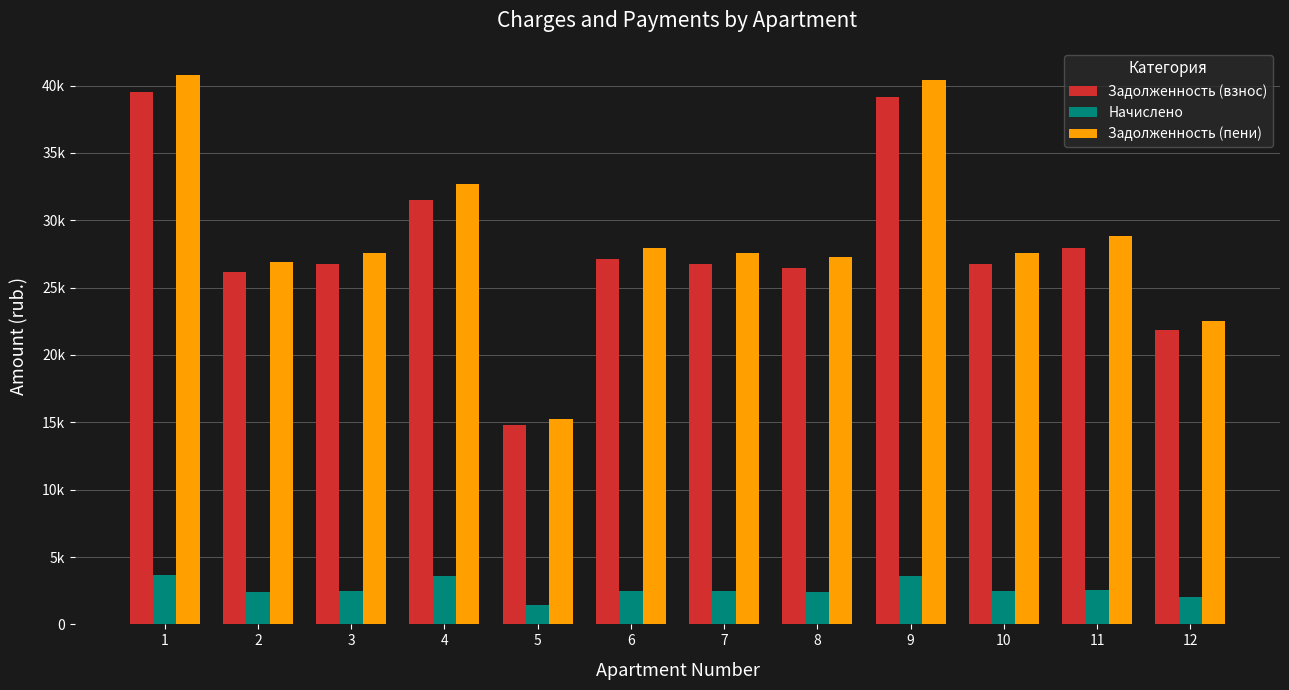

Reading left to right, extract all data points from this chart.

Задолженность (взнос): 1=39552.1	2=26125.1	3=26732.6	4=31522.9	5=14796.6	6=27097.1	7=26732.6	8=26489.5	9=39187.7	10=26732.6	11=27947.8	12=21872.2
Начислено: 1=3632.6	2=2399.4	3=2455.2	4=3576.8	5=1450.8	6=2488.7	7=2455.2	8=2432.9	9=3599.1	10=2455.2	11=2566.8	12=2008.8
Задолженность (пени): 1=40763.0	2=26924.9	3=27551.0	4=32715.2	5=15280.2	6=27926.6	7=27551.0	8=27300.5	9=40387.4	10=27551.0	11=28803.4	12=22541.8